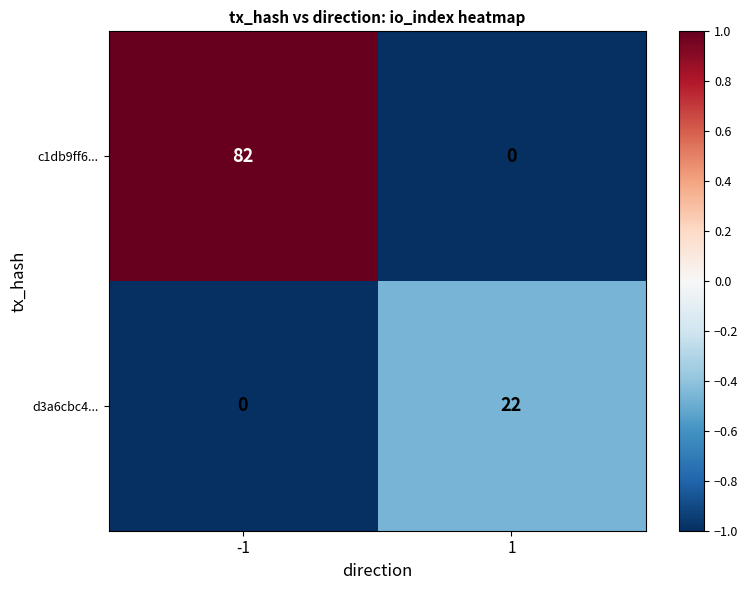

The d3a6cbc4... series shows 39 at 1. True or false?

False